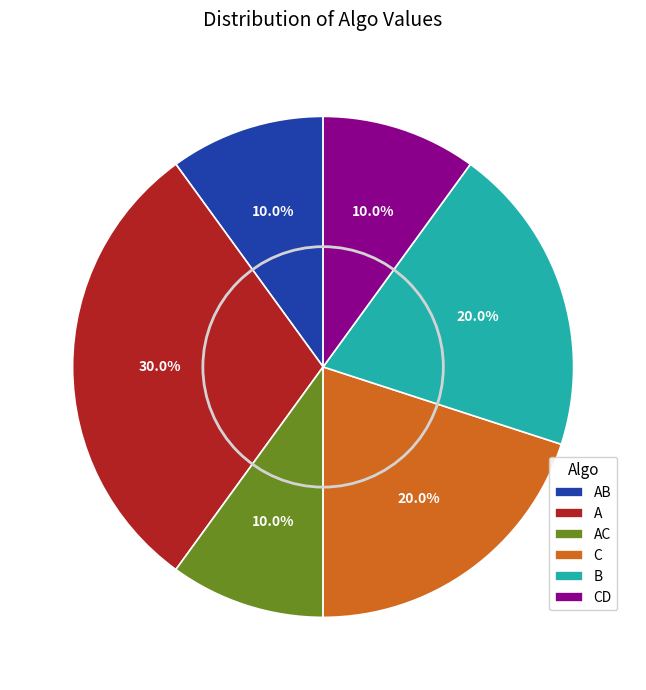

What percentage is NOT represented by C?

80.0%